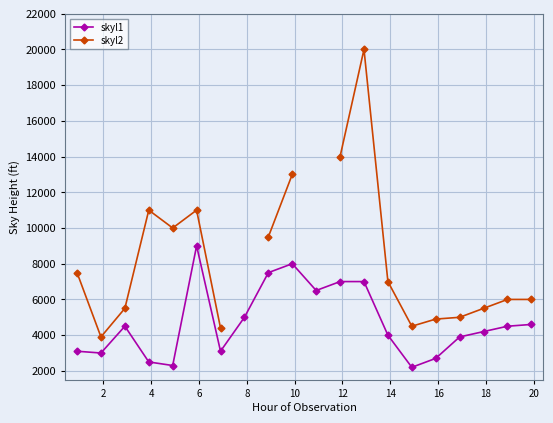

Does the chart display data point markers on the line(s)?

Yes